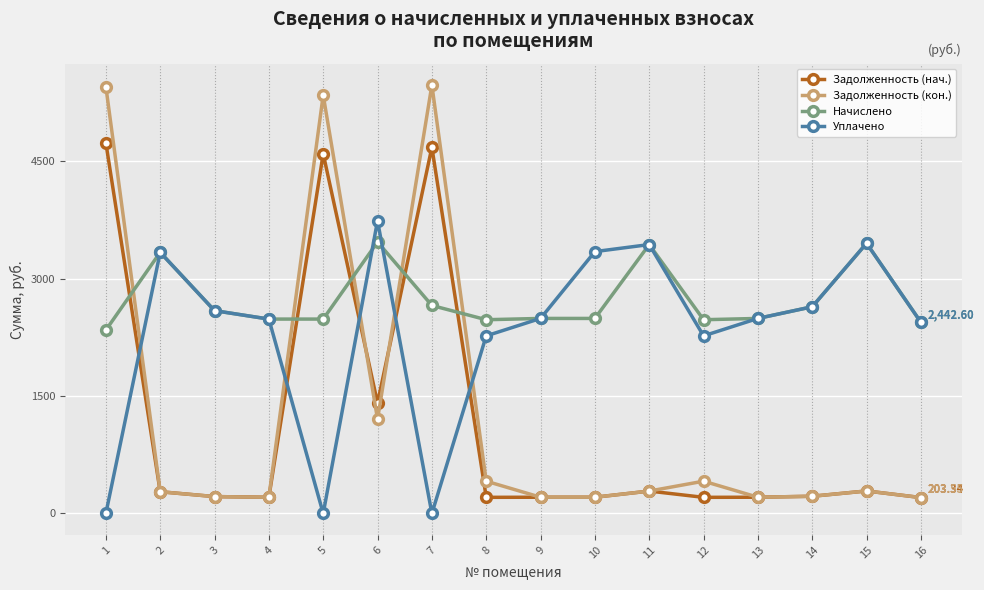

How many interior local peaks does the Задолженность (кон.) series have?

4